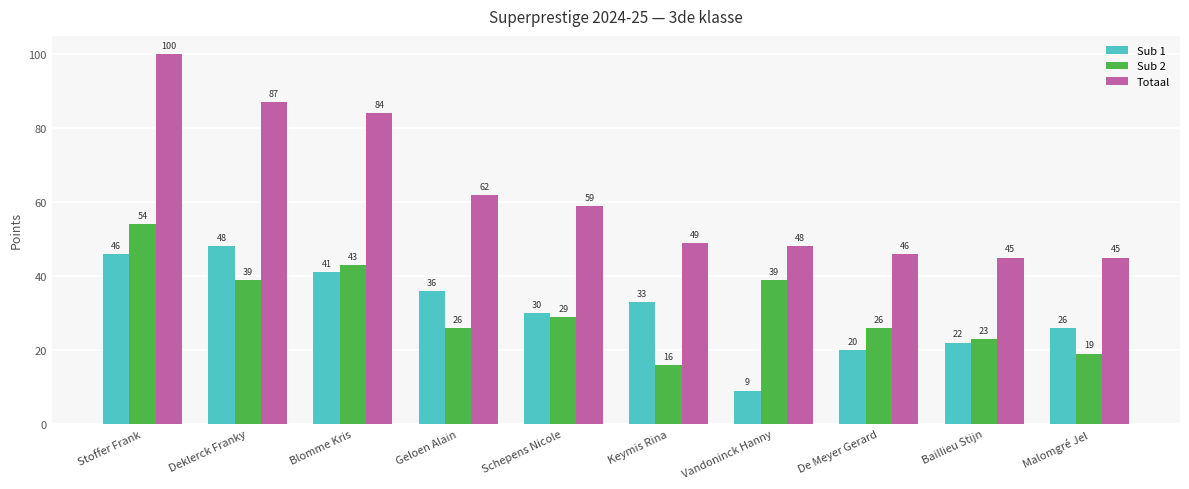

Reading left to right, what are all the values shown in this chart?

Sub 1: 46	48	41	36	30	33	9	20	22	26
Sub 2: 54	39	43	26	29	16	39	26	23	19
Totaal: 100	87	84	62	59	49	48	46	45	45